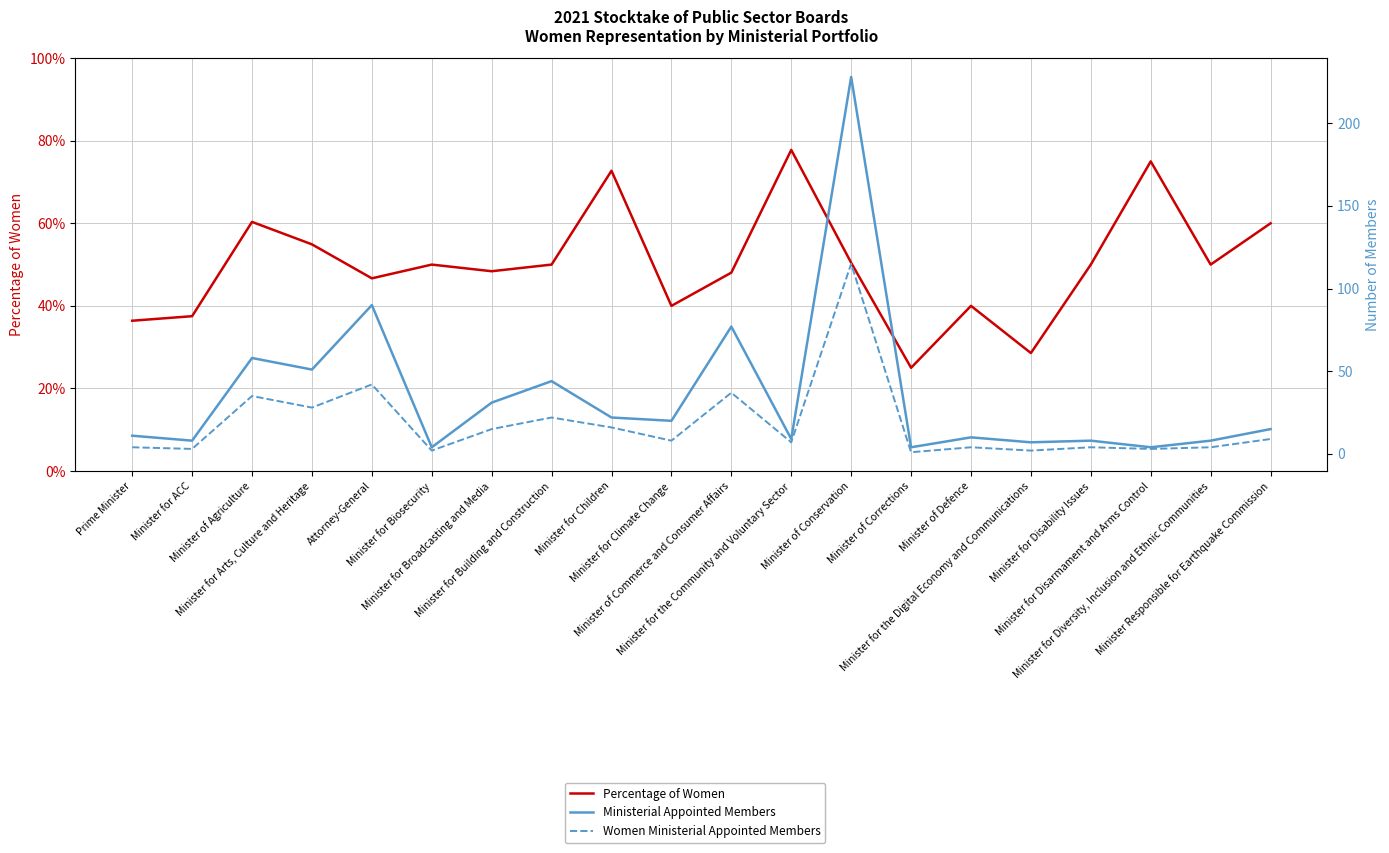

The value of Ministerial Appointed Members at Minister of Conservation is 228.0. True or false?

True